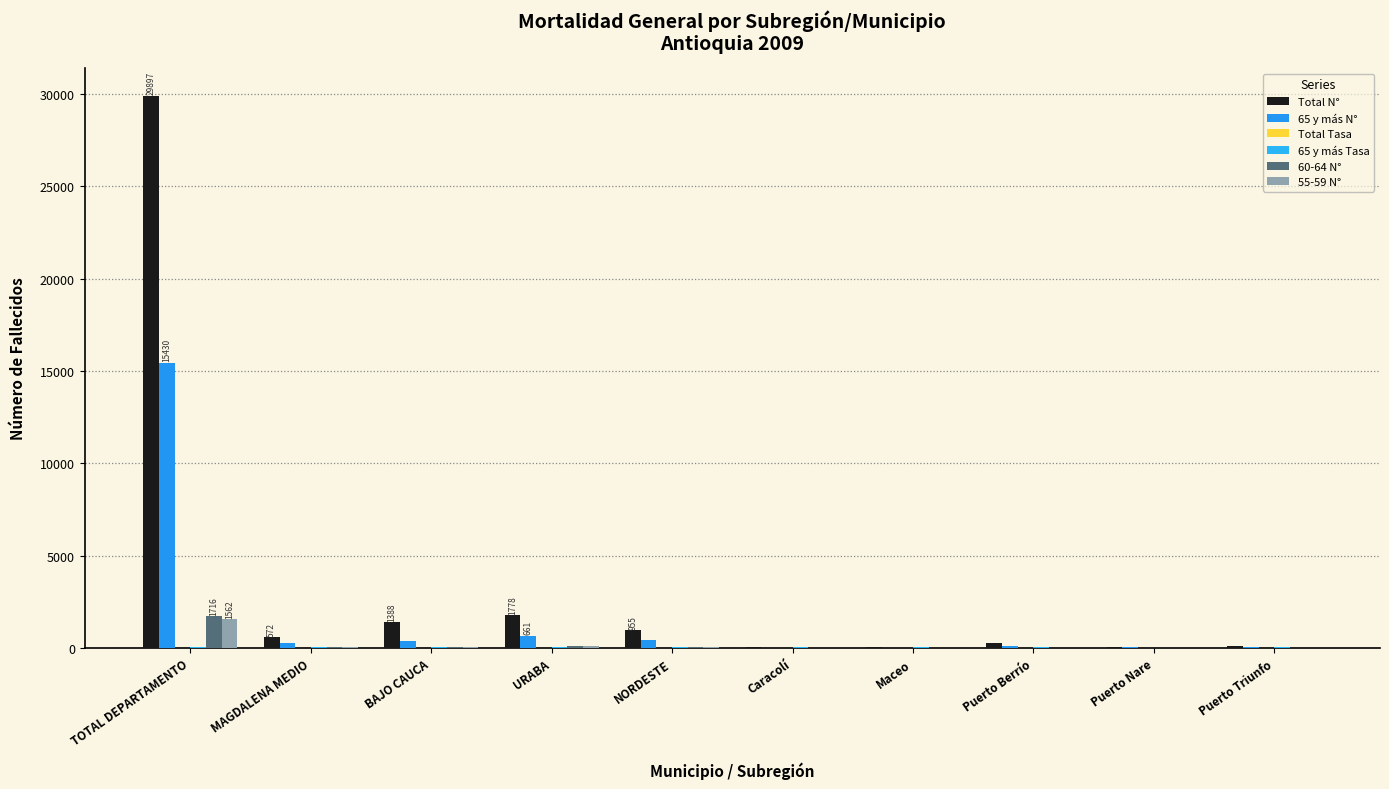

True or false: 55-59 N° has a value of 75.7 at BAJO CAUCA.

False